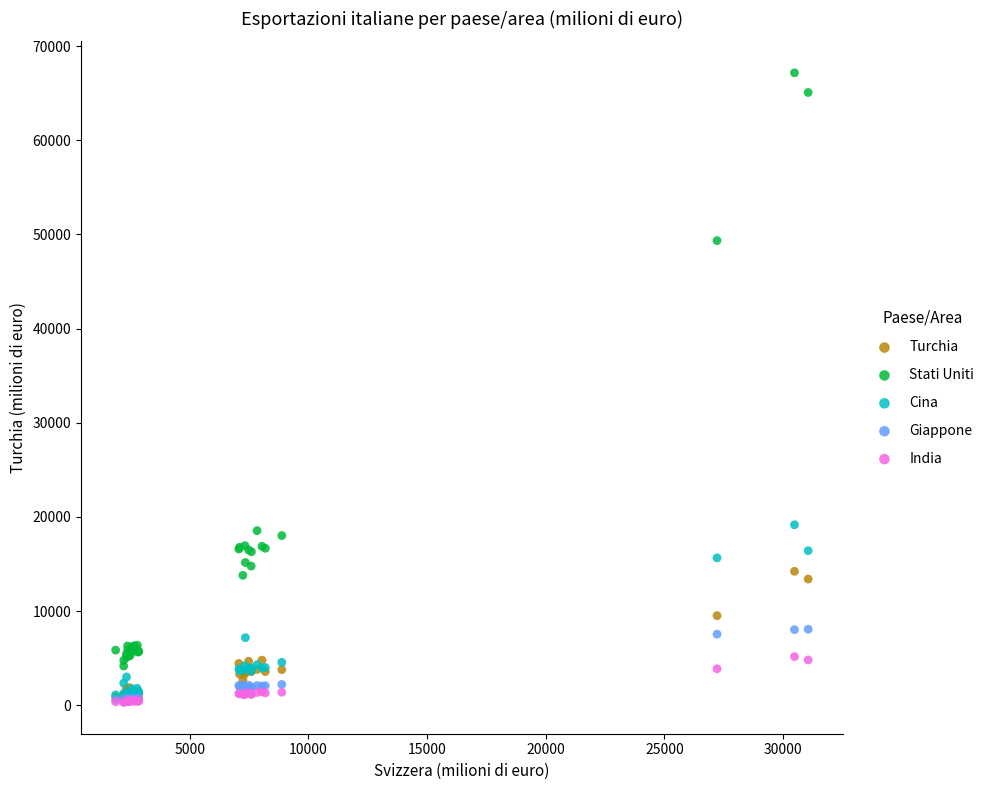

What are all the series names shown in the legend?

Turchia, Stati Uniti, Cina, Giappone, India